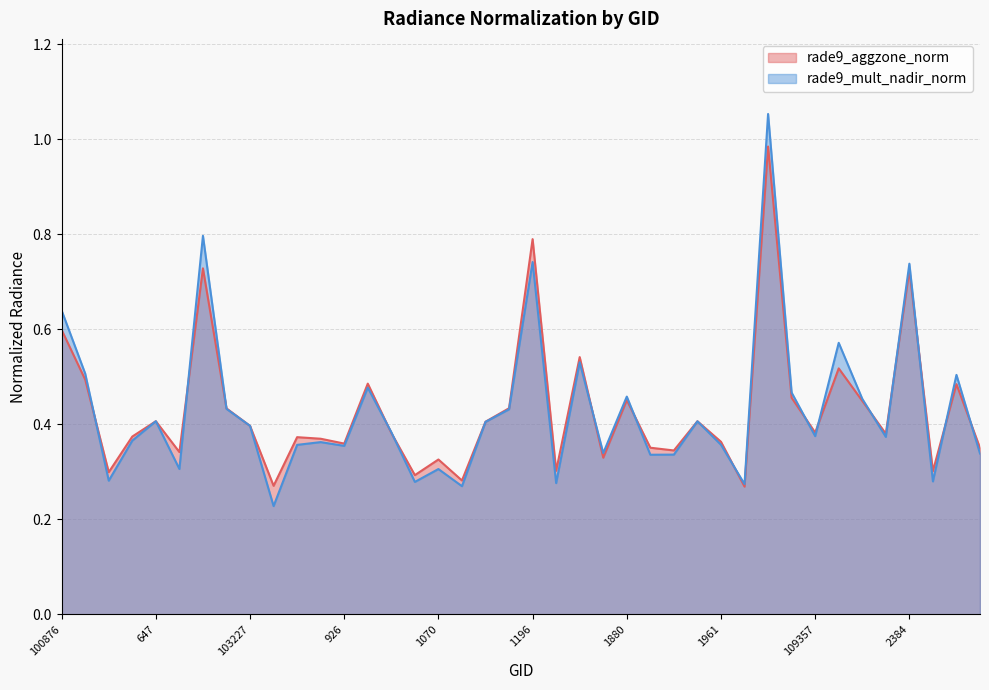

How many intersections are there between rade9_mult_nadir_norm and rade9_aggzone_norm?

15